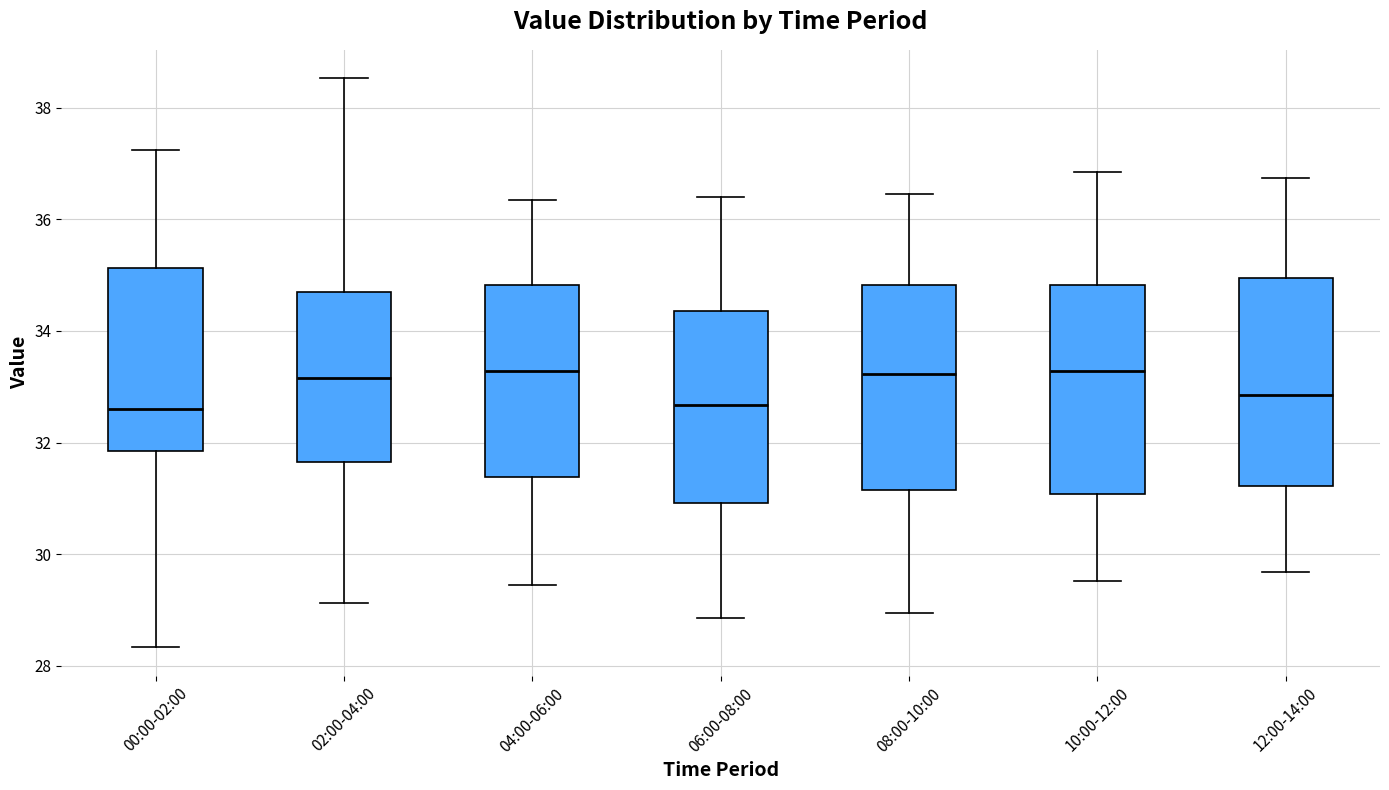

Where does the upper whisker of the box for 12:00-14:00 end on the y-axis? The values are not printed on the chart, so give them approximately, as read against the axis.

36.8